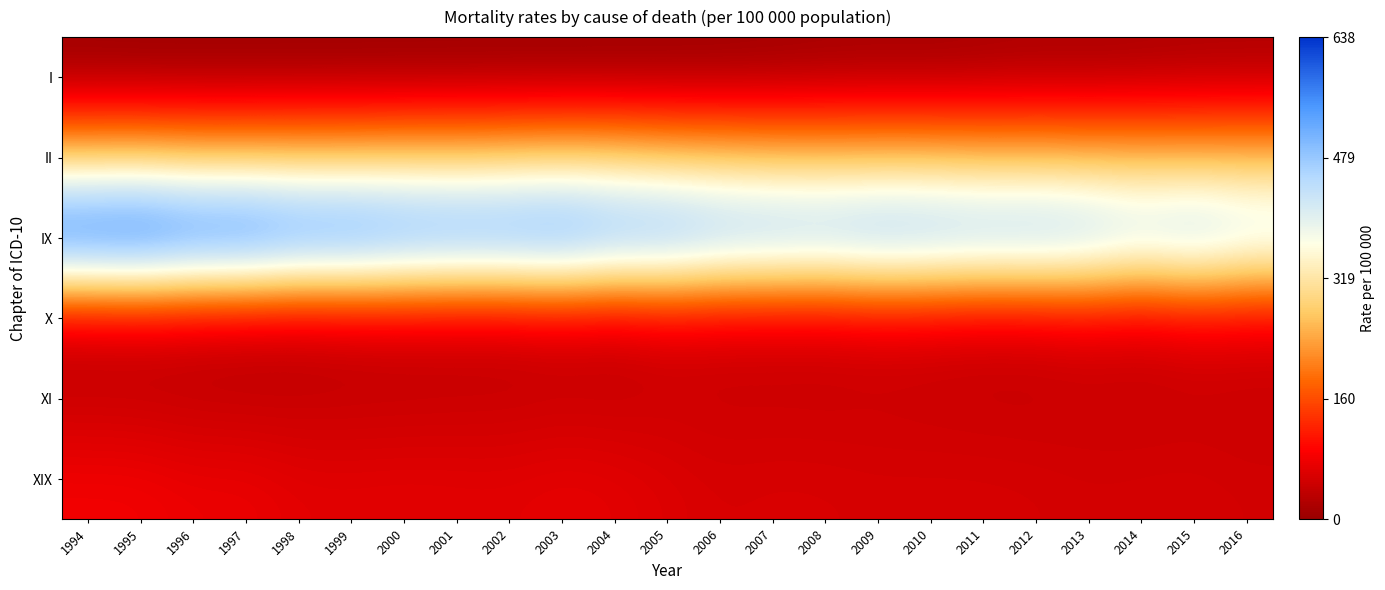

Which series has the widest spread of values?

IX